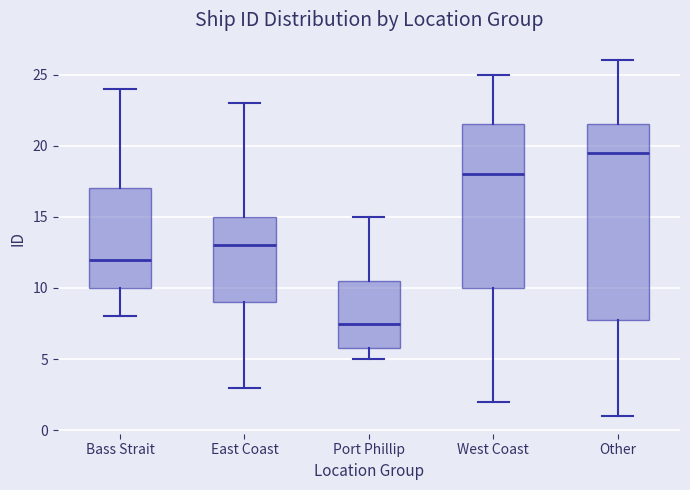

Where does the median line of the box for West Coast sit on the y-axis? The values are not printed on the chart, so give them approximately, as read against the axis.

18.0